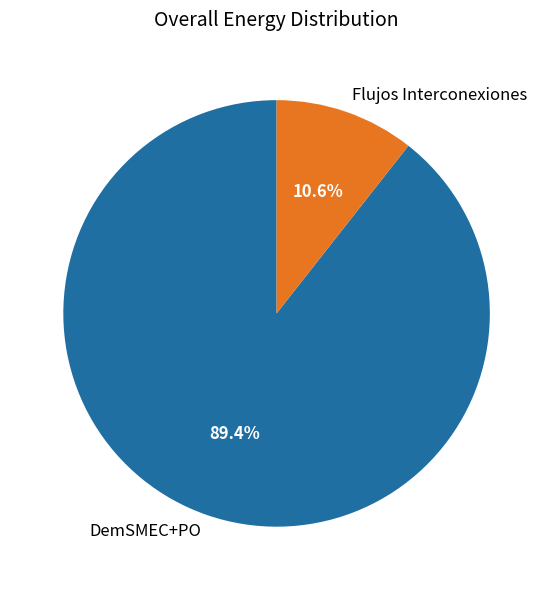

Which has a higher value, Flujos Interconexiones or DemSMEC+PO?

DemSMEC+PO